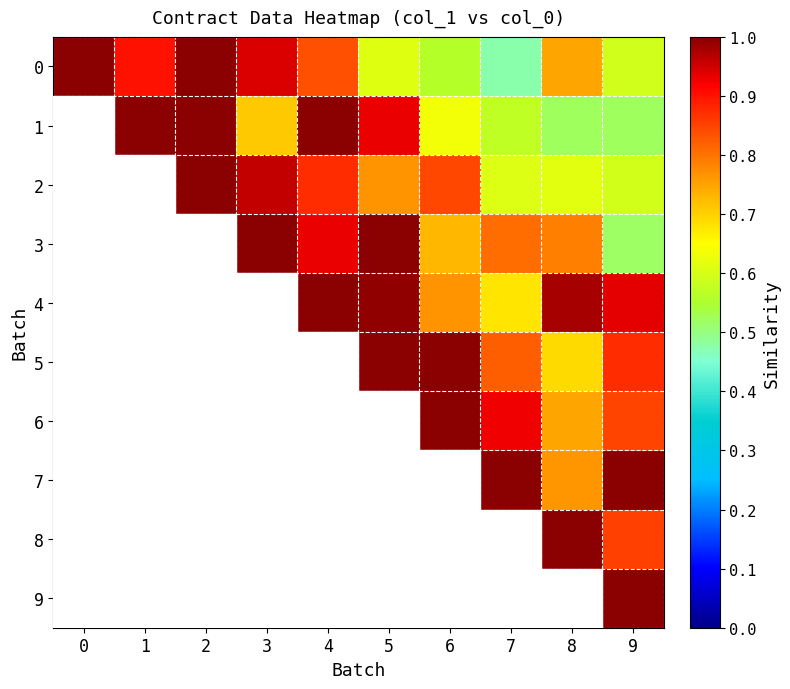

List the labels in order of 0 value, largest first.

0, 2, 3, 1, 4, 8, 5, 9, 6, 7